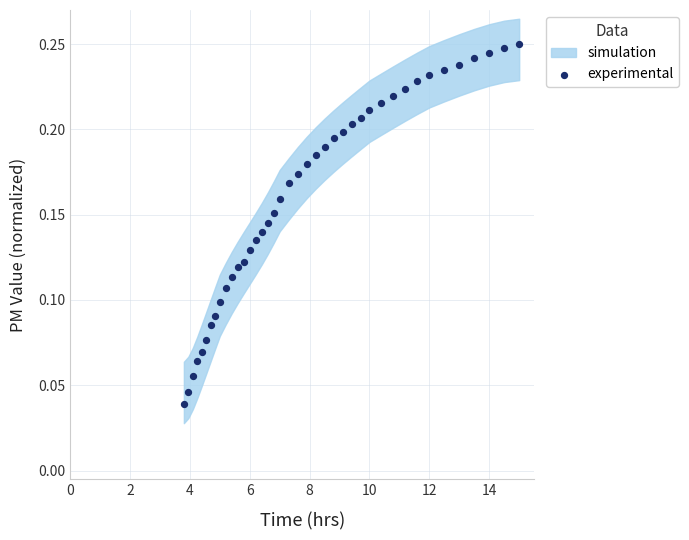

What is the range of X values (max minus min)?

11.2